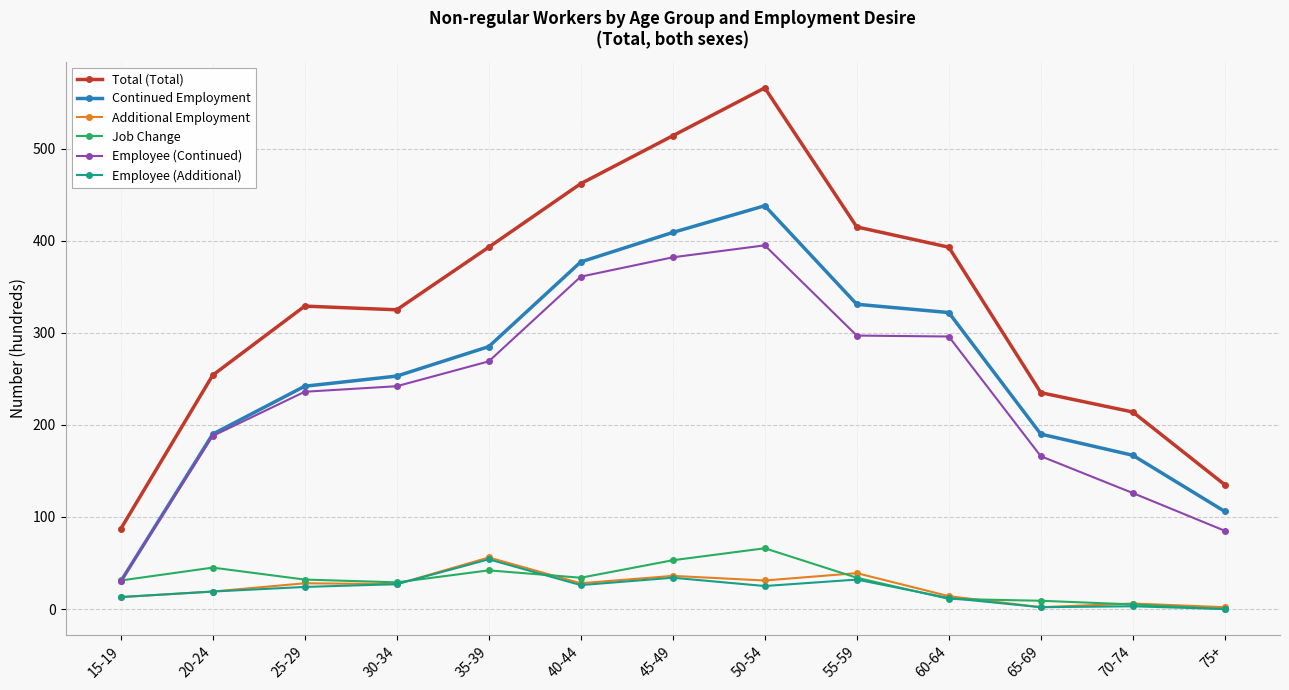

Which category has the highest value in the Additional Employment series?

35-39